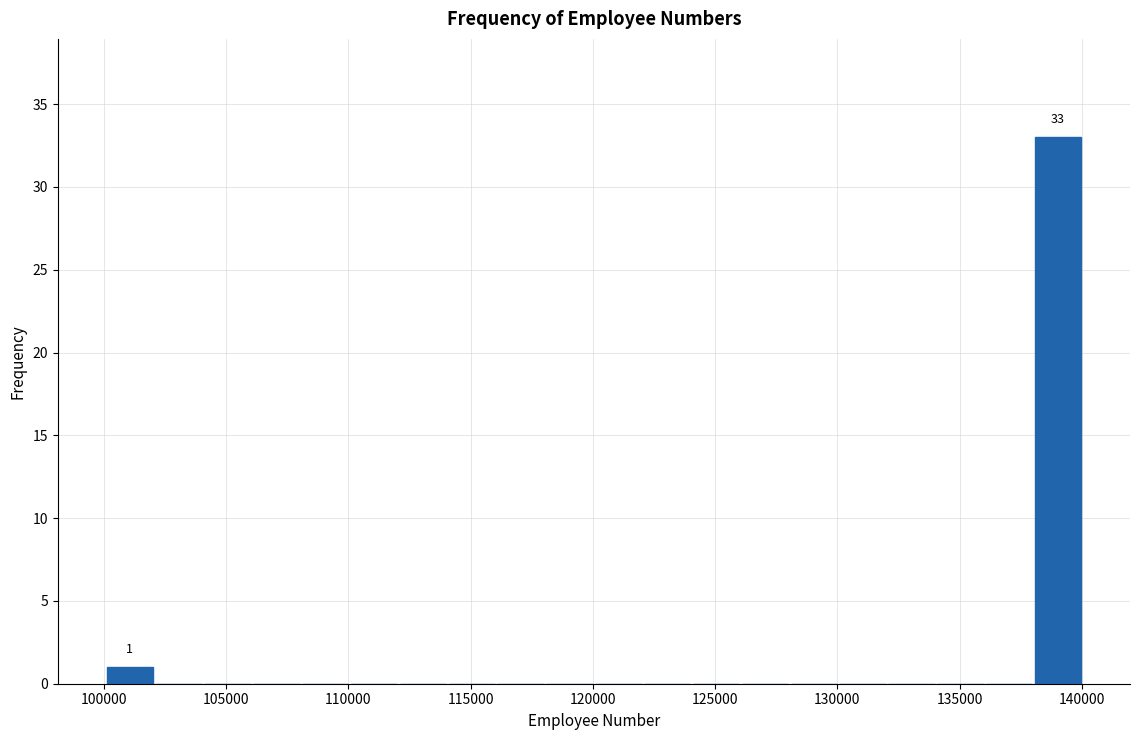

Read against the x-axis, roughly where is the centre of the tallest bar?

139000